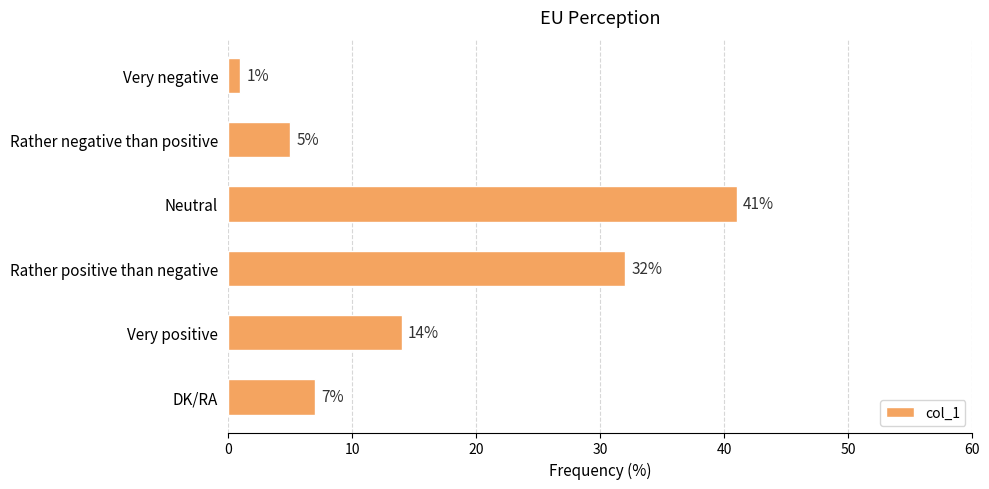

The value at Neutral is 65. True or false?

False